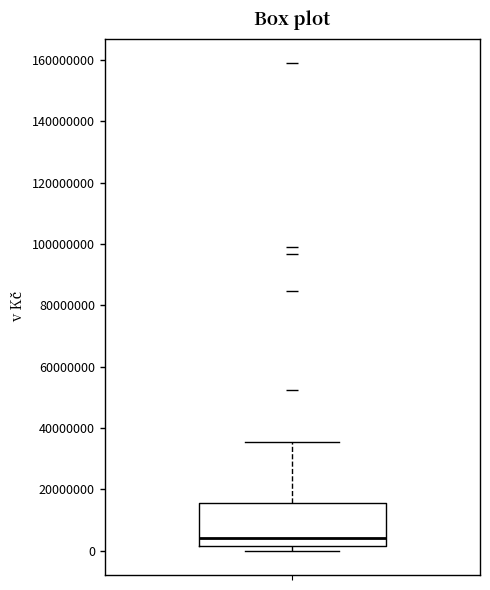

Read this box plot against the y-axis: the position of the median line, the range covered by the box, and the ends of both whiskers. The values are not printed on the chart, so give them approximately, as read against the axis.

median 4000000, box 2000000 to 16000000, whiskers 0 to 36000000